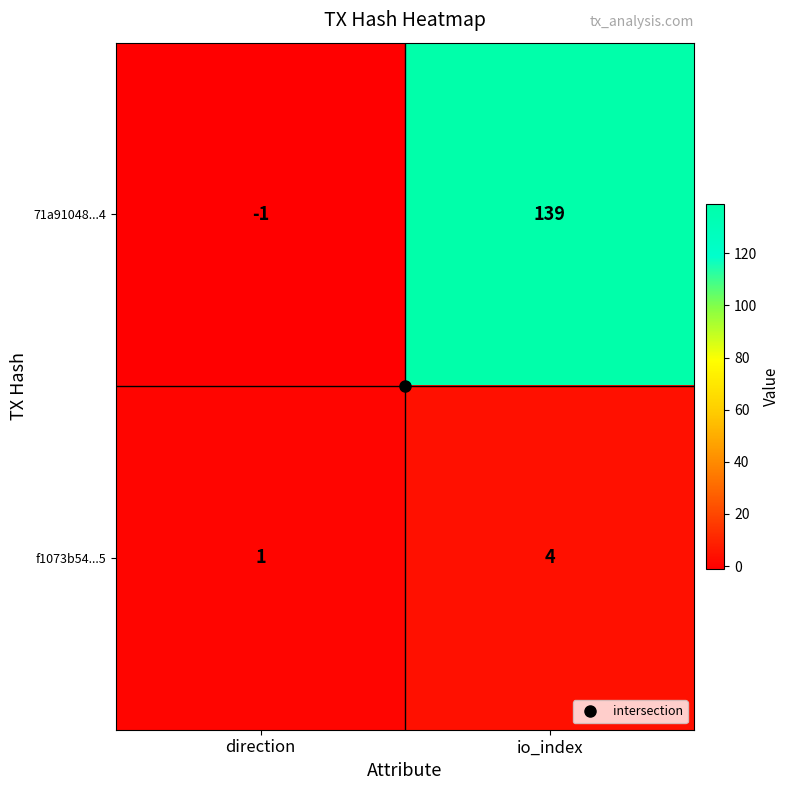

At io_index, list the series in order from smallest to largest.

f1073b54...5, 71a91048...4